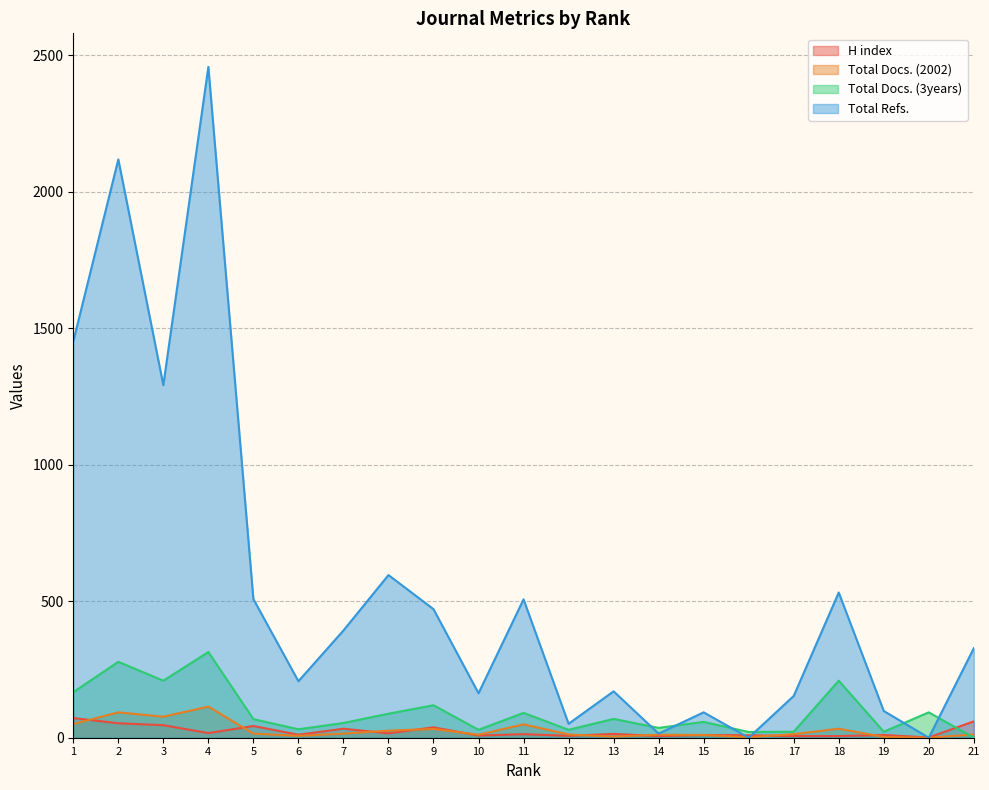

Rank the series at 2 from lowest to highest value.

H index, Total Docs. (2002), Total Docs. (3years), Total Refs.